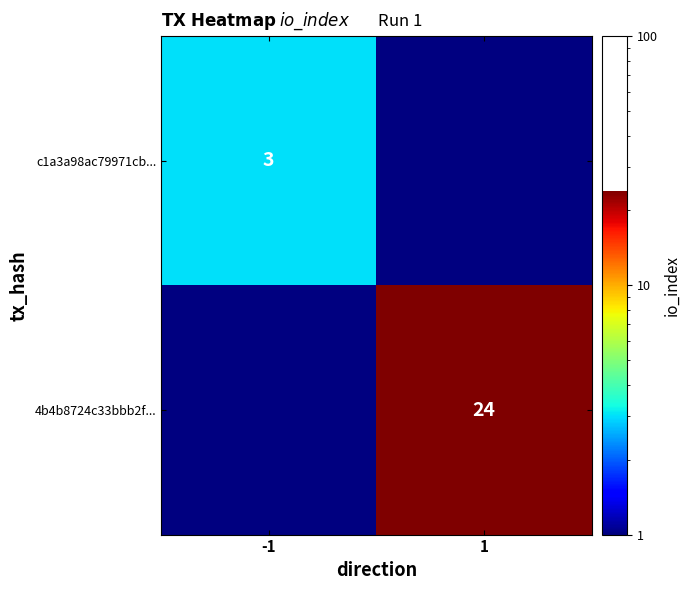

The c1a3a98ac79971cb... series shows 0.8 at -1. True or false?

False